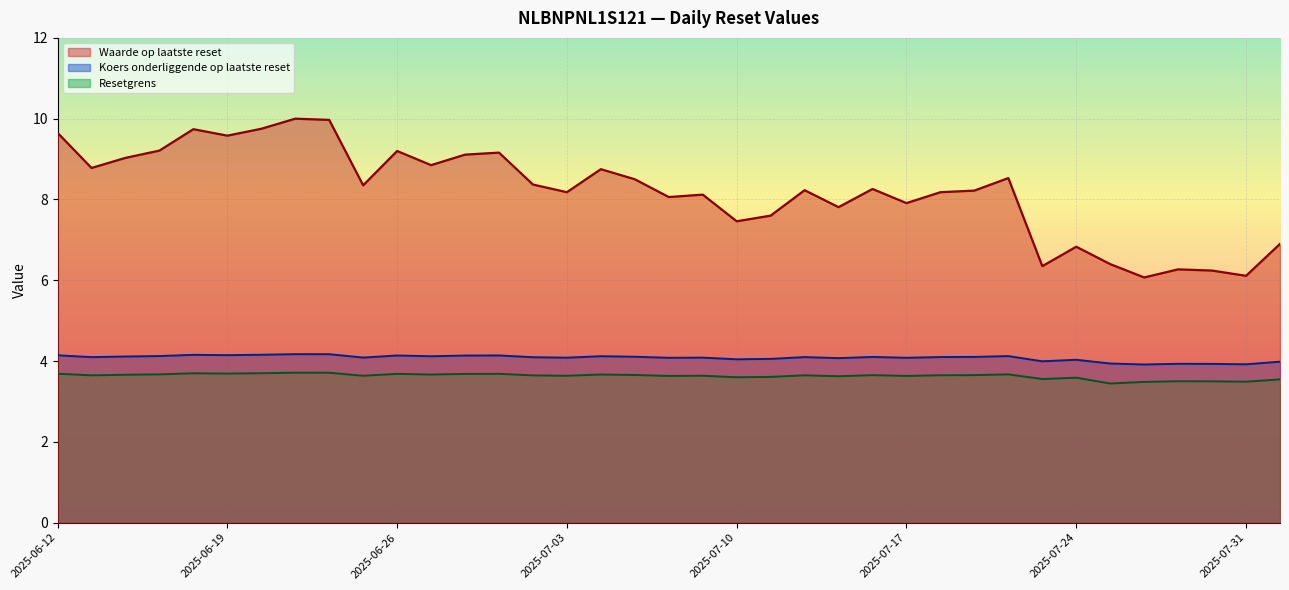

What are all the series names shown in the legend?

Waarde op laatste reset, Koers onderliggende op laatste reset, Resetgrens